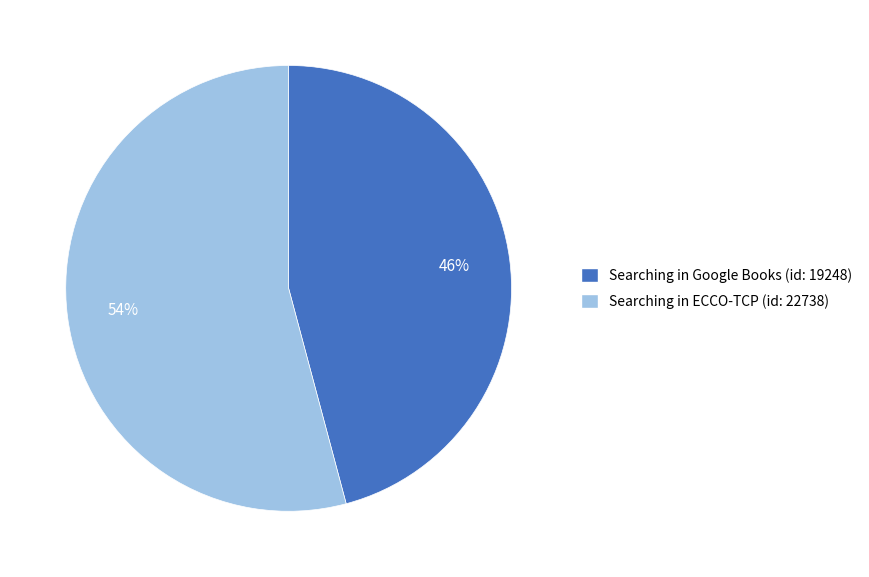

Does any single category account for the majority?

Yes